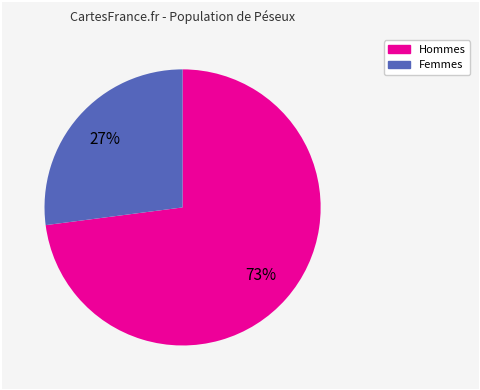

Is there any slice that represents more than half of the pie?

Yes